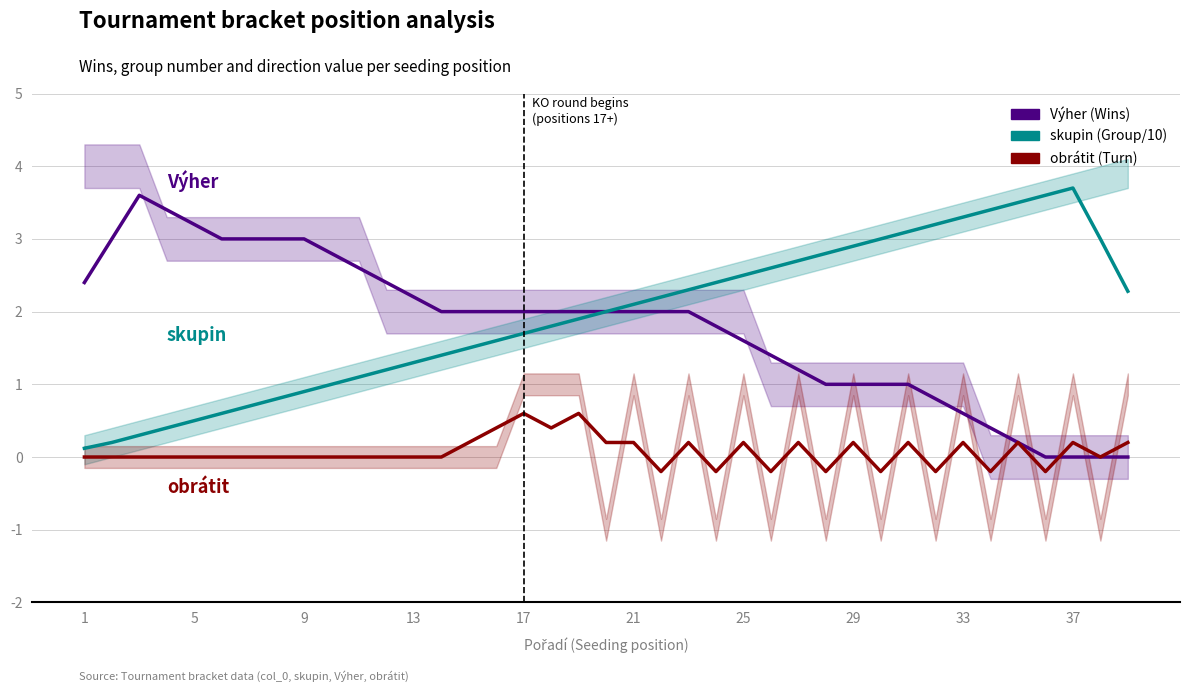

What is the average value of the obrátit (Turn) series?

0.1